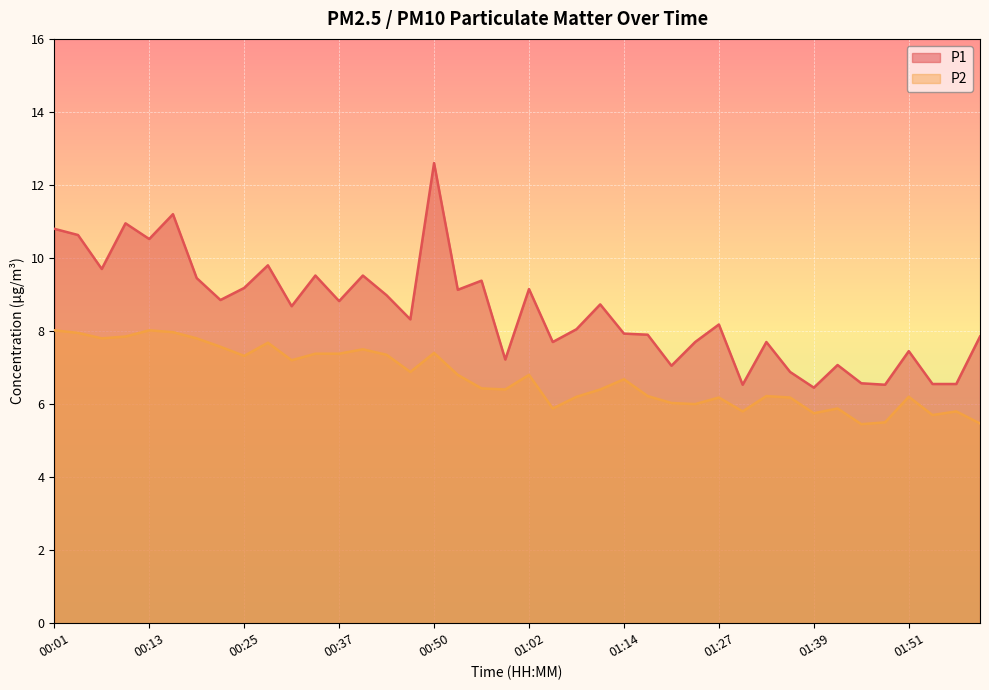

What is the maximum value shown in the chart?

12.6